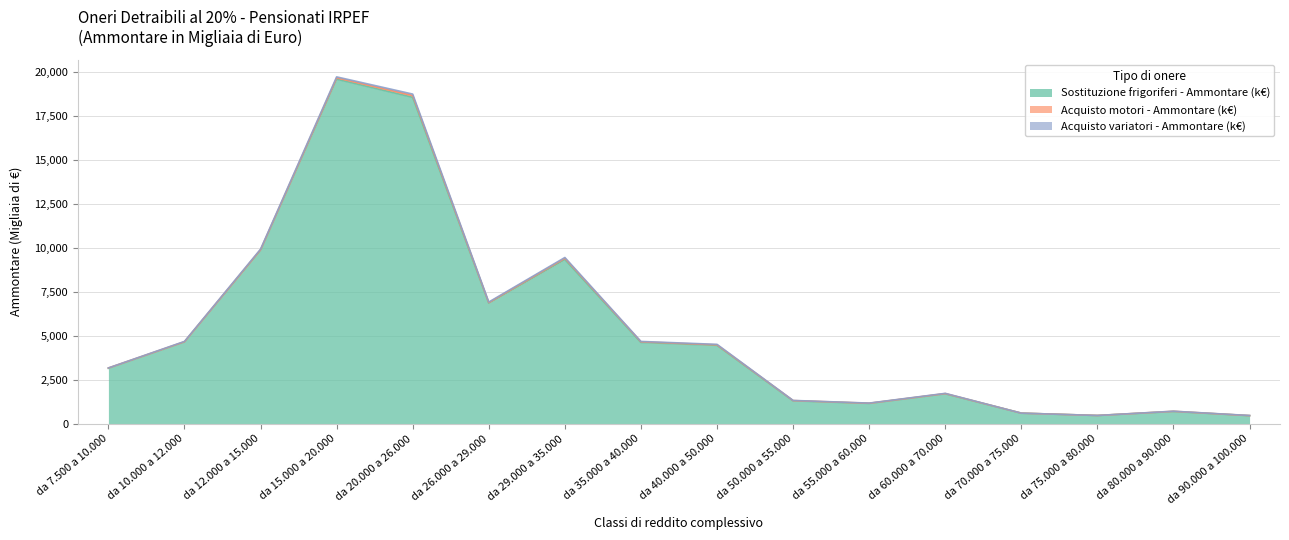

Reading left to right, list all the values displayed in this chart.

Sostituzione frigoriferi - Ammontare (k€): 3153	4648	9857	19573	18540	6854	9330	4620	4457	1306	1159	1705	606	474	700	465
Acquisto motori - Ammontare (k€): 18	15	32	75	101	31	71	38	28	14	10	13	0	0	11	0
Acquisto variatori - Ammontare (k€): 2	17	31	56	85	31	45	21	28	8	8	12	0	0	5	7